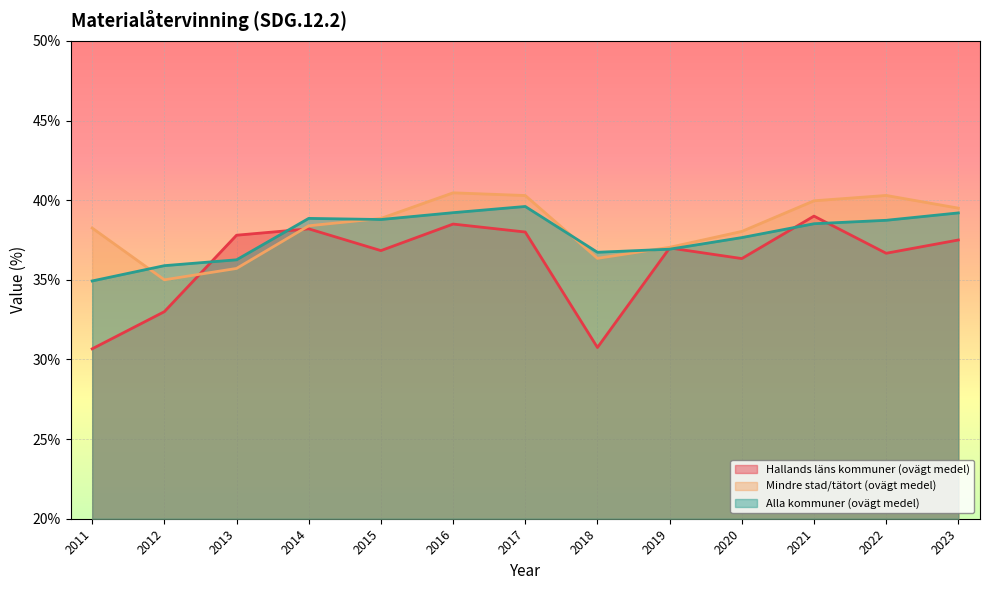

True or false: Mindre stad/tätort (ovägt medel) has a value of 54.7 at 2020.

False